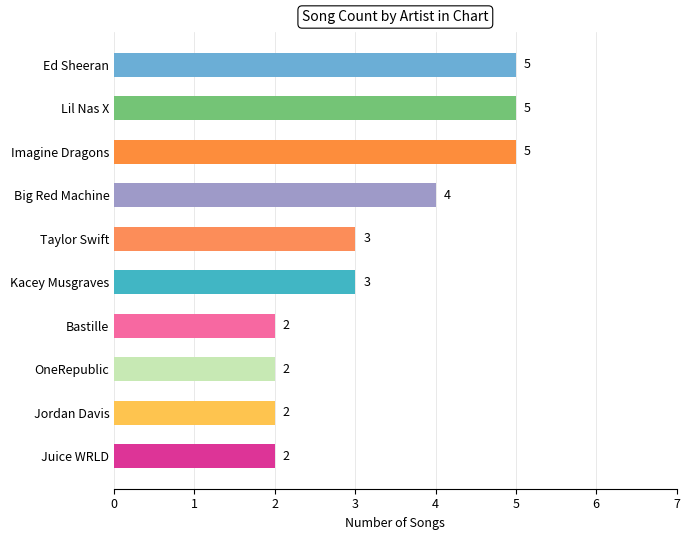

Count the values in the range 2 to 5.

10